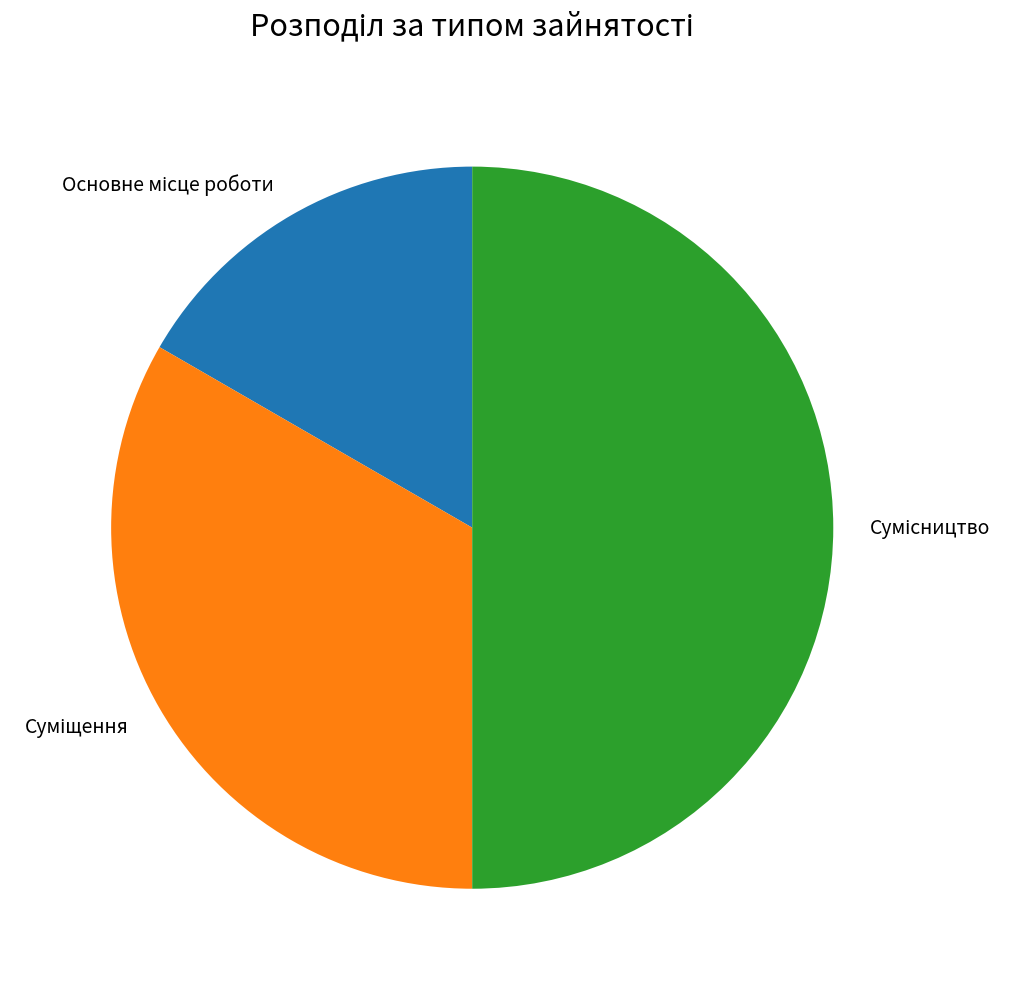

Which category has the smallest portion of the pie?

Основне місце роботи